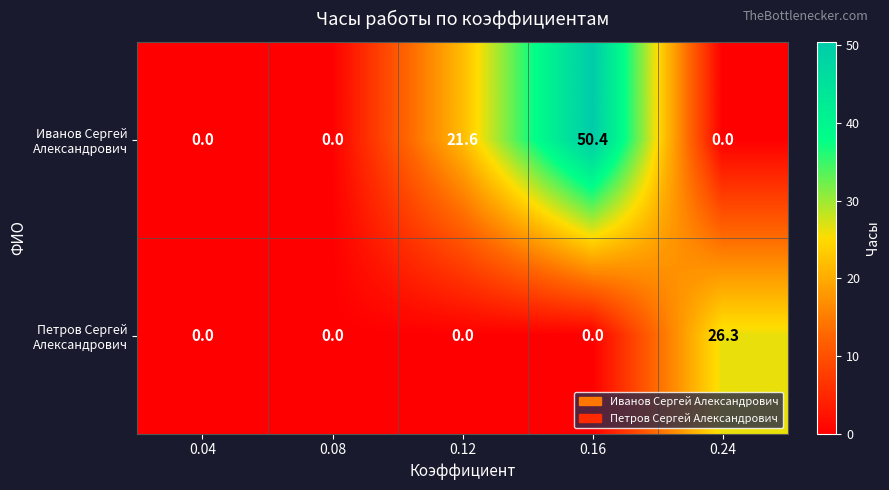

What is the total value across all series at 0.24?

26.3